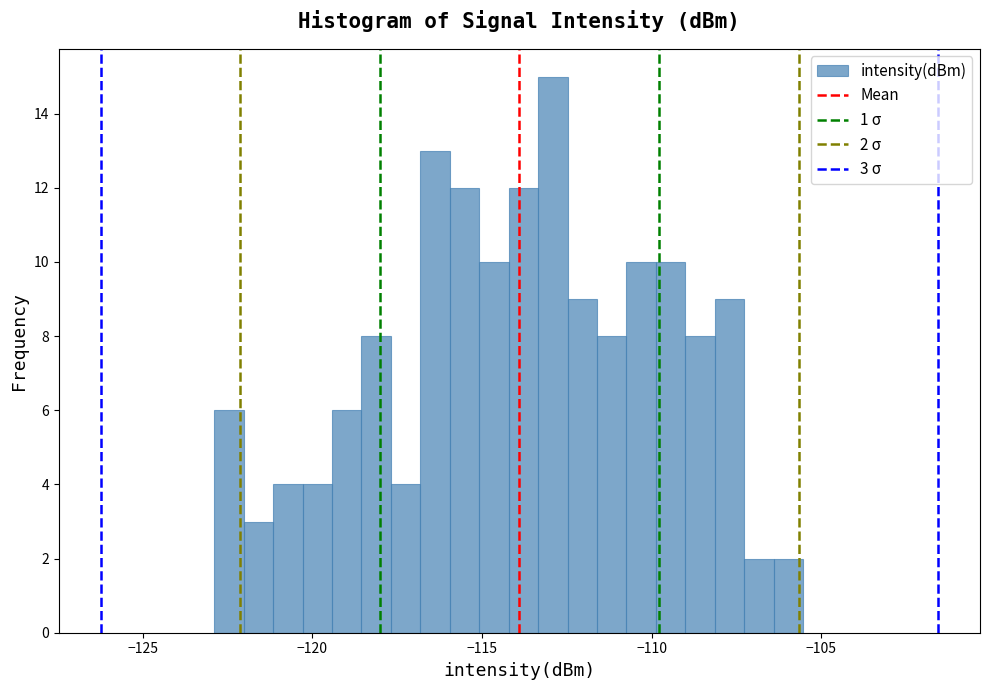

Read against the x-axis, roughly where is the centre of the tallest bar?

-113.0